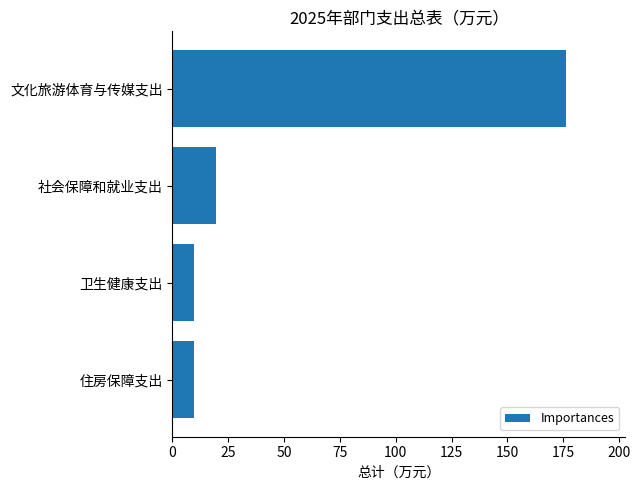

What is the minimum value shown in the chart?

9.9